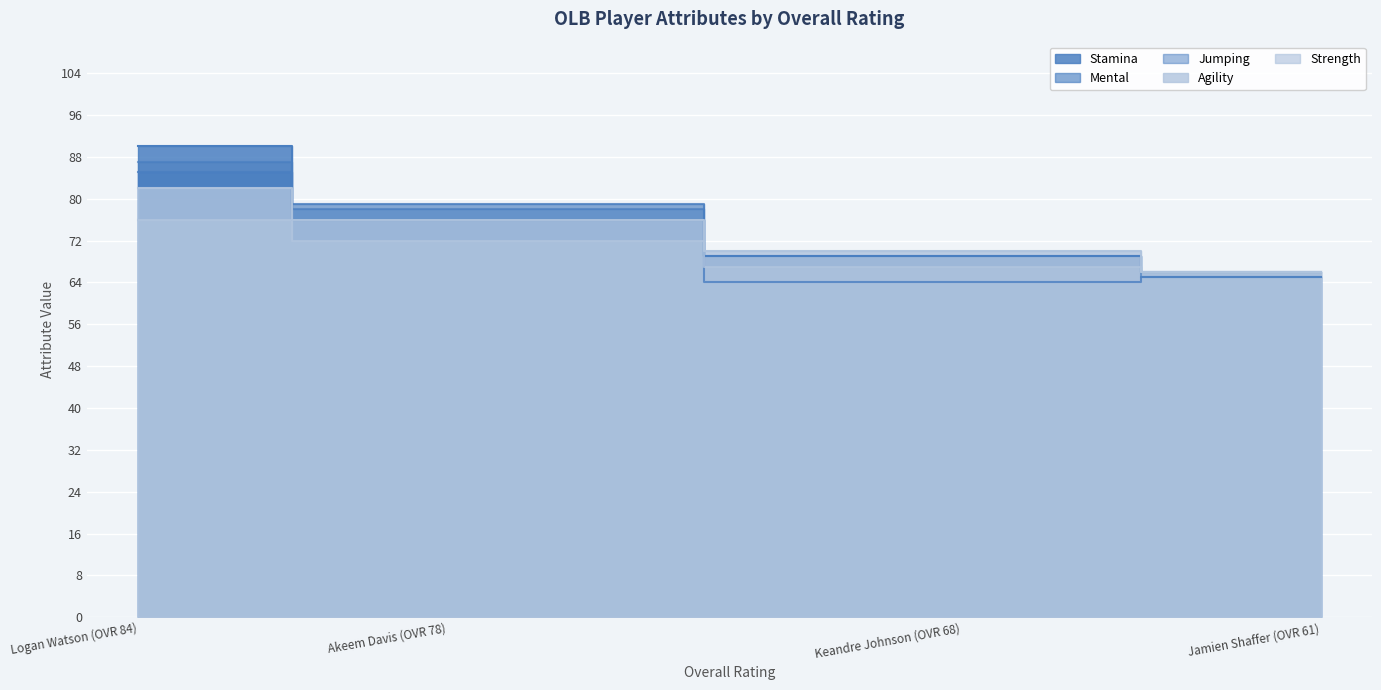

List the labels in order of jumping value, smallest first.

Jamien Shaffer (OVR 61), Keandre Johnson (OVR 68), Akeem Davis (OVR 78), Logan Watson (OVR 84)